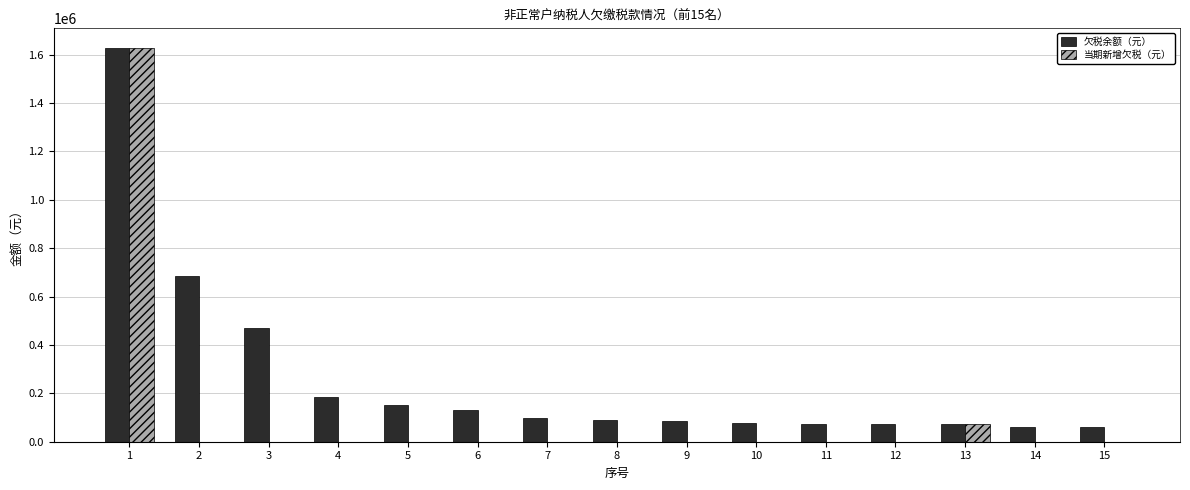

Which series has the largest total across all categories?

欠税余额（元）